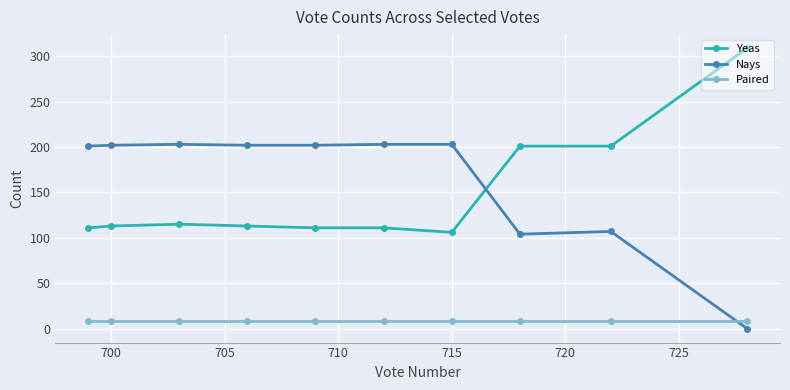

What is the value of the Paired point at the 9th from the left?

8